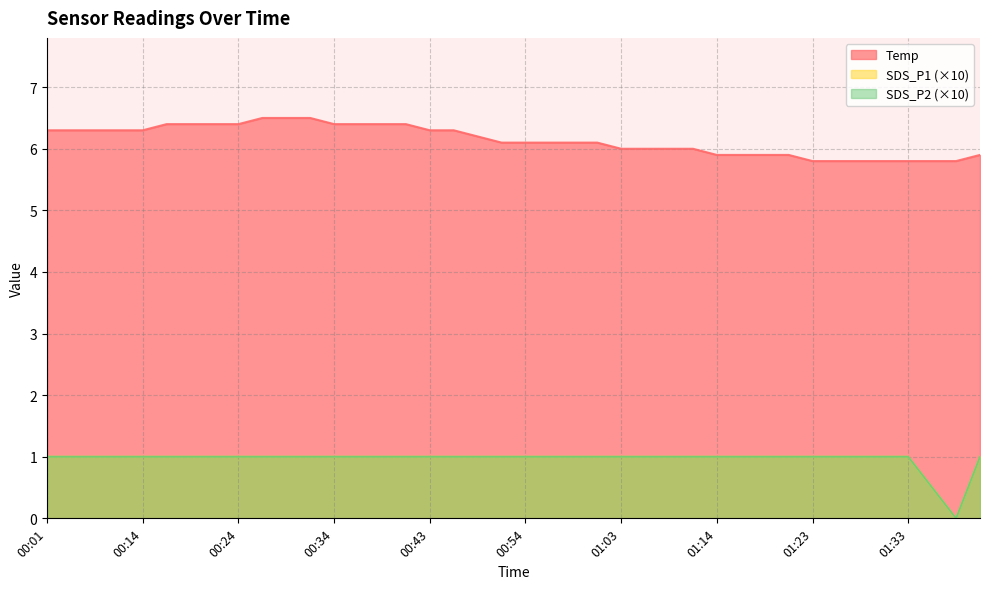

Where is SDS_P2 nearest to the value 0?

01:38